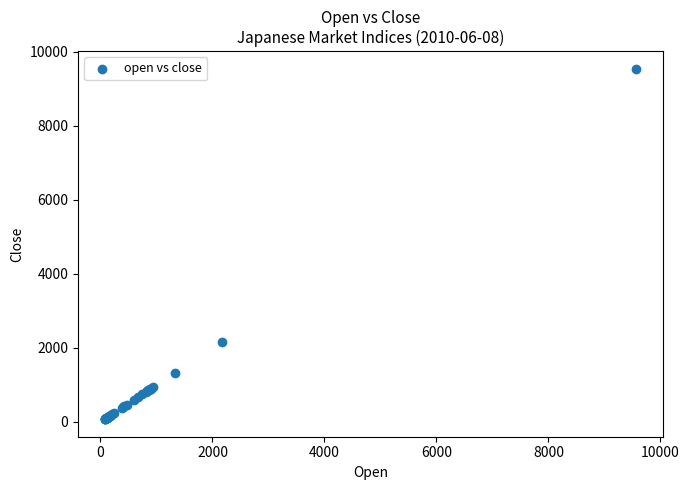

What Y value in the scatter plot is closest to 4805?

2167.3